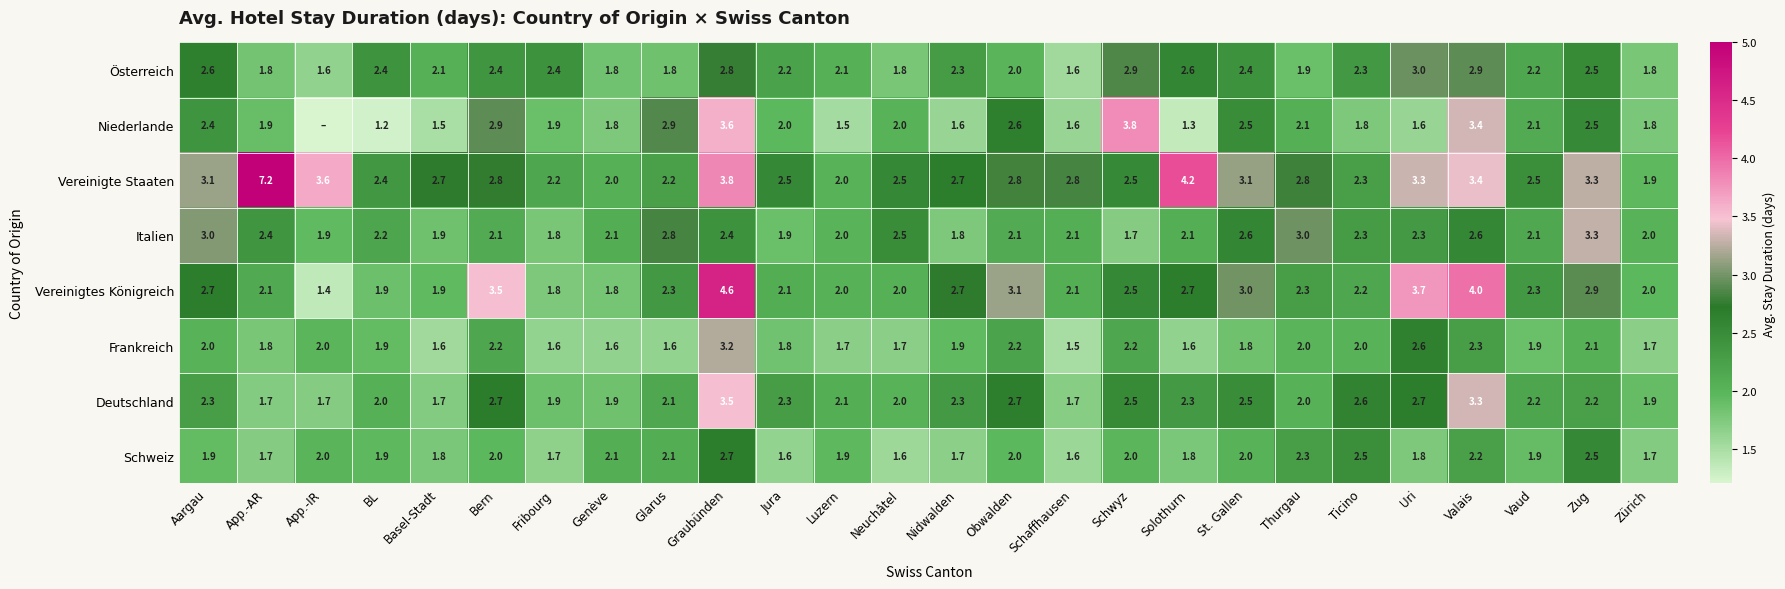

Between Aargau and BL, which series saw the biggest shift?

Niederlande